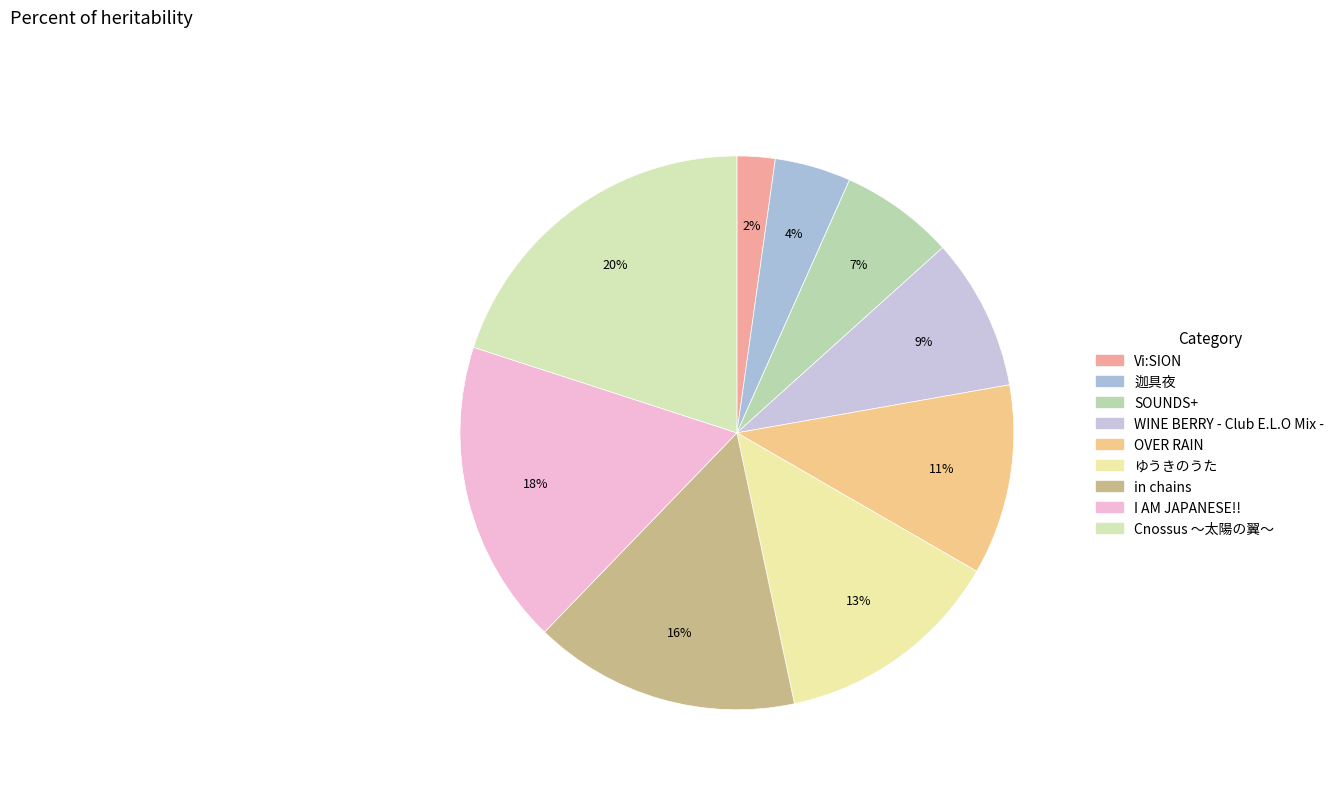

Which slice is the smallest?

Vi:SION